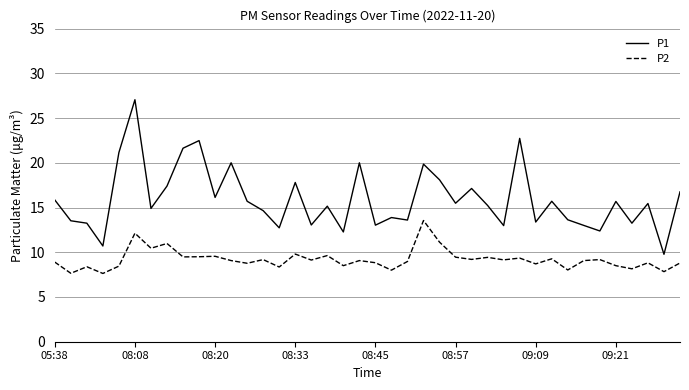

Which series has the largest range (max minus min)?

P1